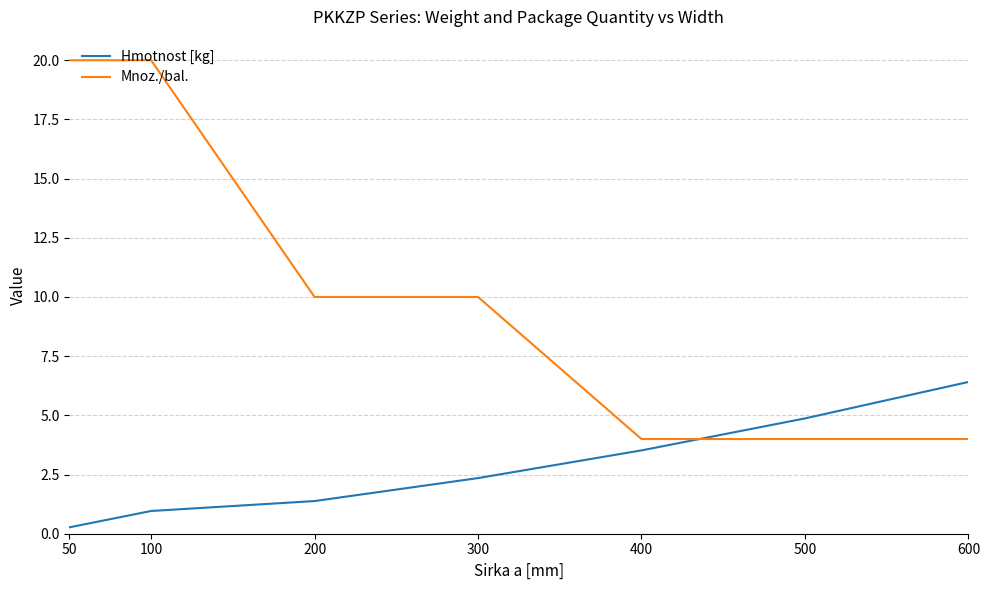

What is the sum of the Mnoz./bal. values at 50 and 600?

24.0